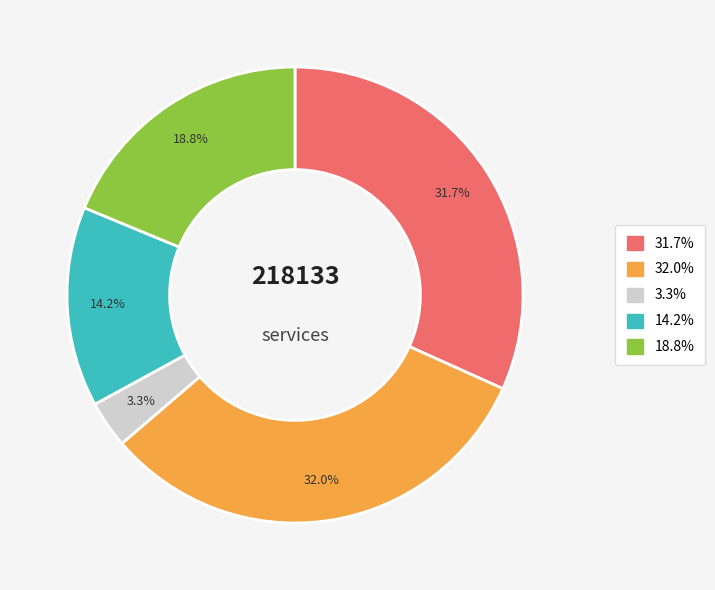

Does any single category account for the majority?

No